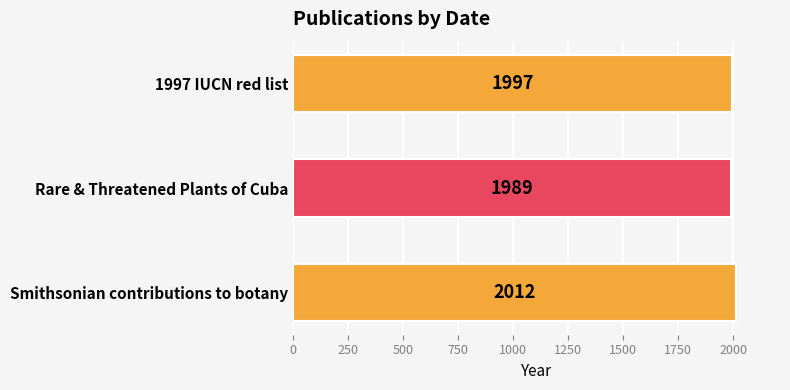

What position from the bottom is Rare & Threatened Plants of Cuba?

2